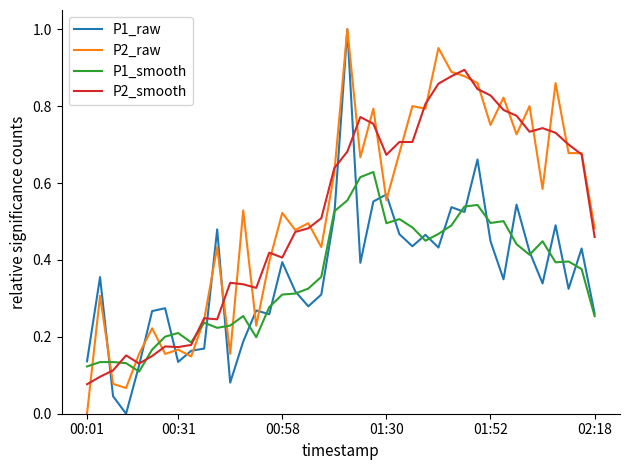

Reading left to right, list all the values displayed in this chart.

P1_raw: 0.1	0.4	0.0	0.0	0.1	0.3	0.3	0.1	0.2	0.2	0.5	0.1	0.2	0.3	0.3	0.4	0.3	0.3	0.3	0.5	1.0	0.4	0.6	0.6	0.5	0.4	0.5	0.4	0.5	0.5	0.7	0.4	0.3	0.5	0.4	0.3	0.5	0.3	0.4	0.3
P2_raw: 0.0	0.3	0.1	0.1	0.2	0.2	0.2	0.2	0.1	0.2	0.4	0.2	0.5	0.2	0.4	0.5	0.5	0.5	0.4	0.6	1.0	0.7	0.8	0.6	0.7	0.8	0.8	1.0	0.9	0.9	0.9	0.8	0.8	0.7	0.8	0.6	0.9	0.7	0.7	0.5
P1_smooth: 0.1	0.1	0.1	0.1	0.1	0.2	0.2	0.2	0.2	0.2	0.2	0.2	0.3	0.2	0.3	0.3	0.3	0.3	0.4	0.5	0.6	0.6	0.6	0.5	0.5	0.5	0.4	0.5	0.5	0.5	0.5	0.5	0.5	0.4	0.4	0.4	0.4	0.4	0.4	0.3
P2_smooth: 0.1	0.1	0.1	0.2	0.1	0.1	0.2	0.2	0.2	0.2	0.2	0.3	0.3	0.3	0.4	0.4	0.5	0.5	0.5	0.6	0.7	0.8	0.8	0.7	0.7	0.7	0.8	0.9	0.9	0.9	0.8	0.8	0.8	0.8	0.7	0.7	0.7	0.7	0.7	0.5